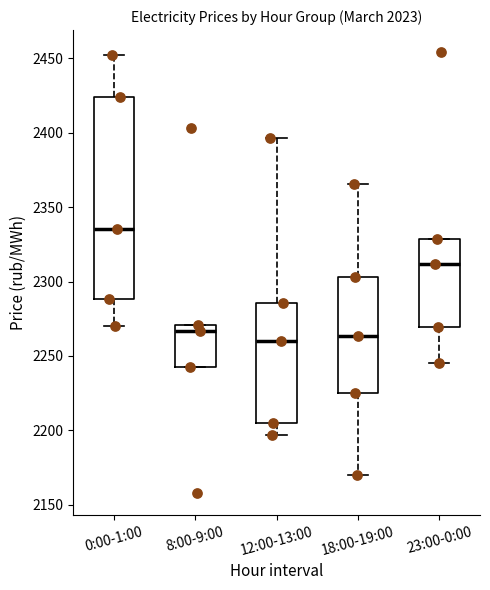

Comparing the boxes themselves (not the whiskers), which one is the tallest?

0:00-1:00